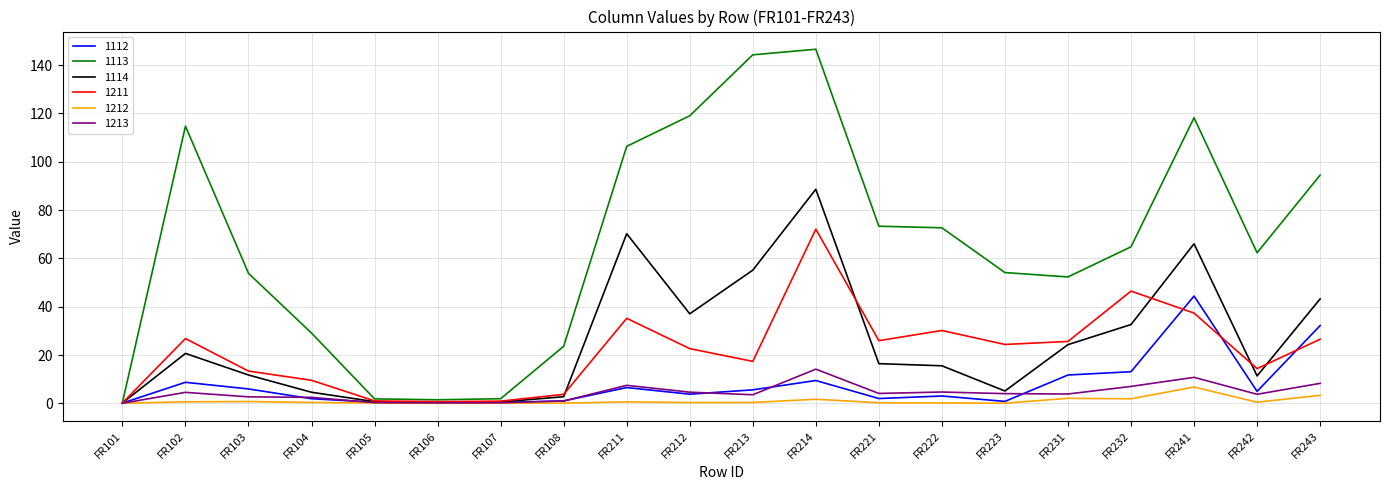

Rank the series by their maximum value, from highest to lowest.

1113, 1114, 1211, 1112, 1213, 1212